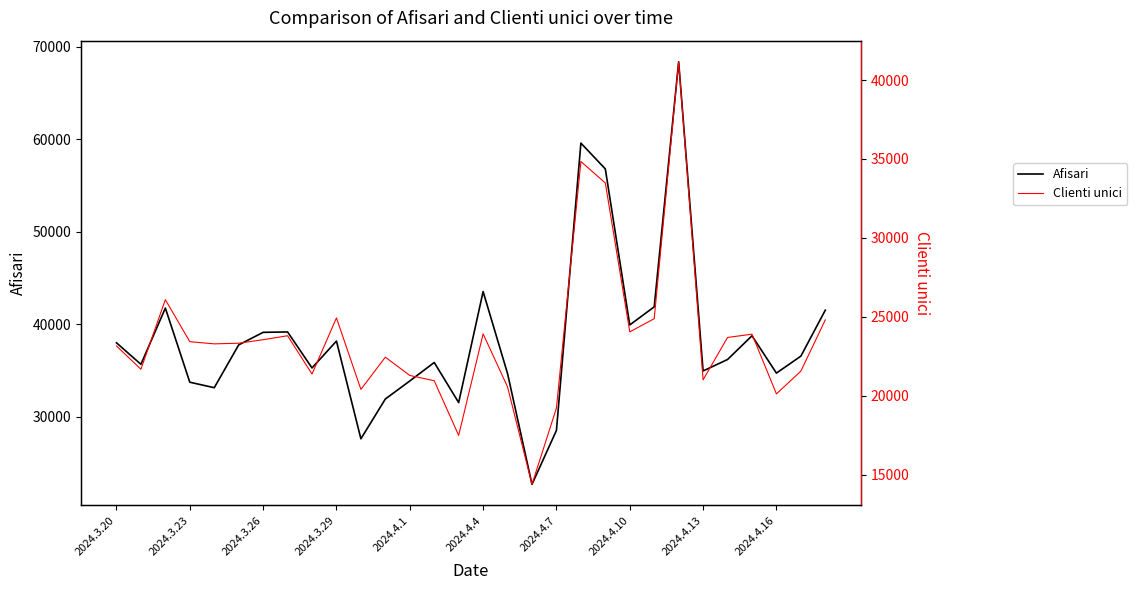

True or false: Clienti unici has more than 0 interior local peaks.

True